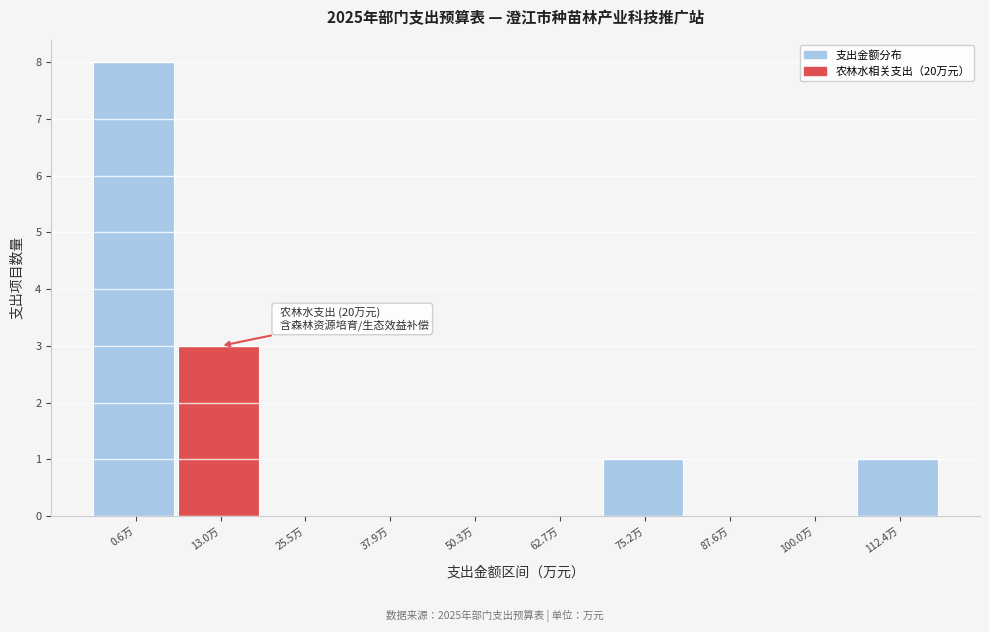

Reading right to left, what are all the values shown in this chart?

112.4万=1	100.0万=0	87.6万=0	75.2万=1	62.7万=0	50.3万=0	37.9万=0	25.5万=0	13.0万=3	0.6万=8